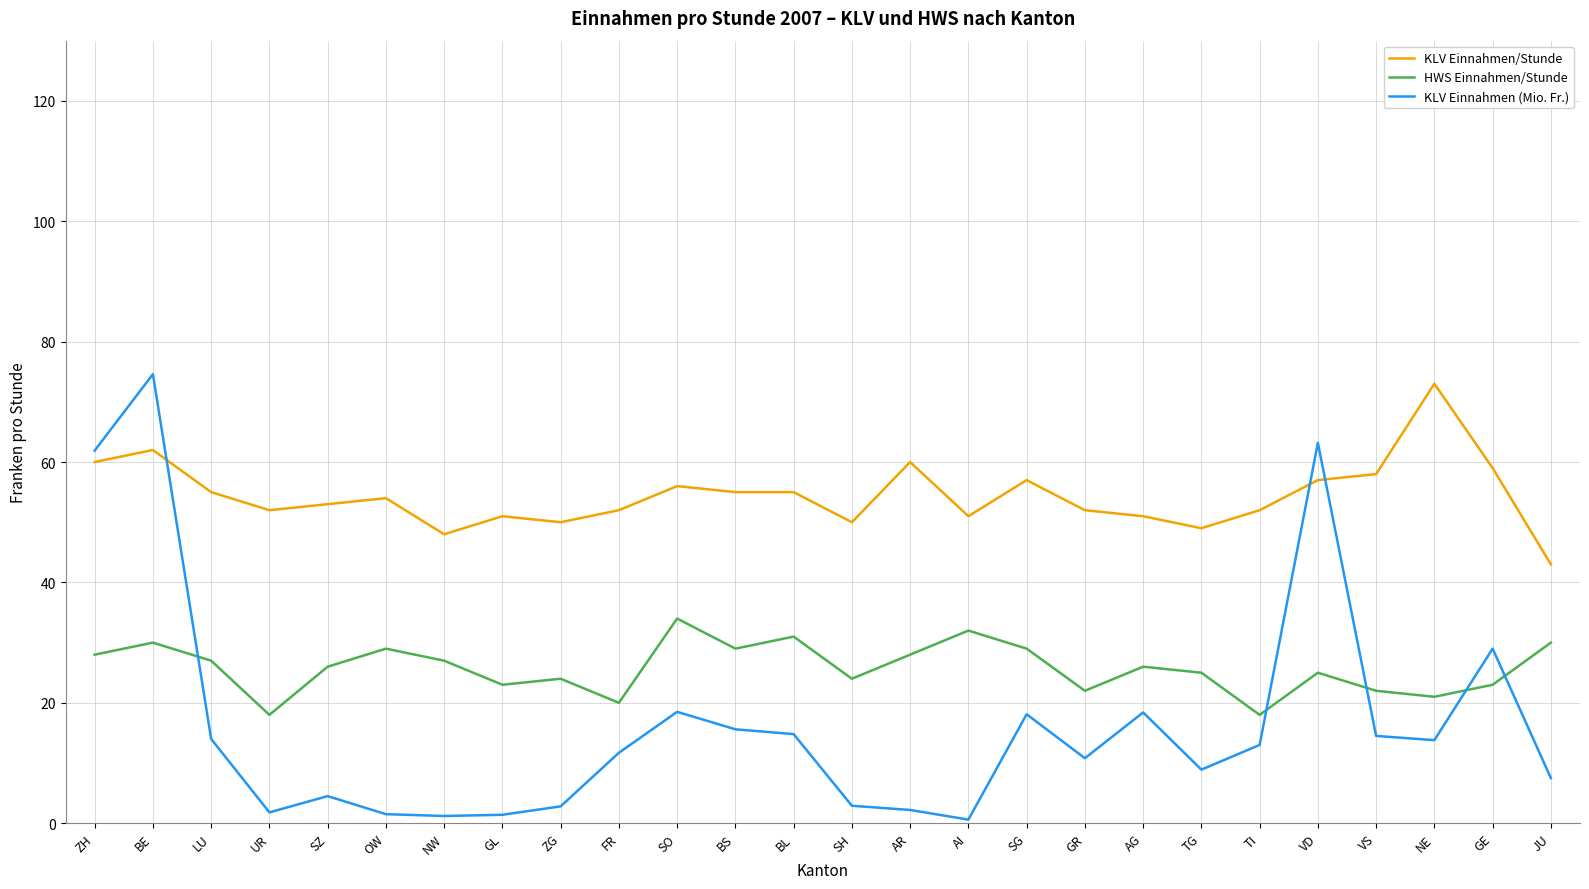

Is it true that HWS Einnahmen/Stunde equals 11.4 at AR?

False